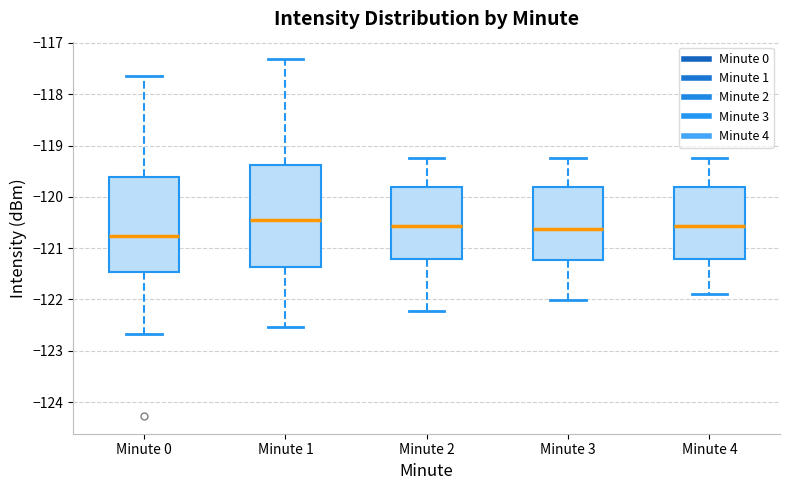

Which box's median line is the lowest?

Minute 0